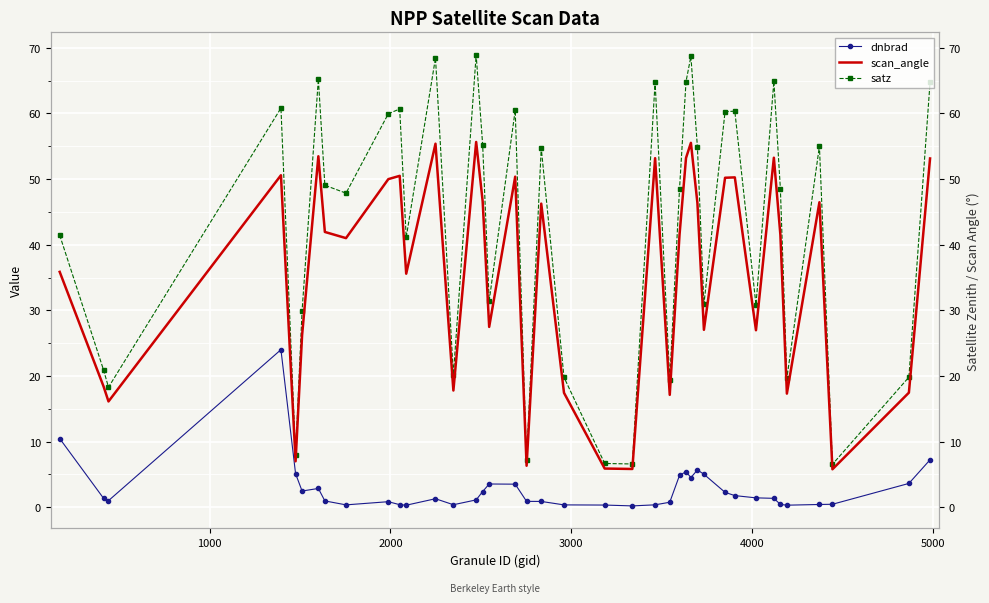

What is the difference between the second highest and second lowest values in the dnbrad series?

10.2